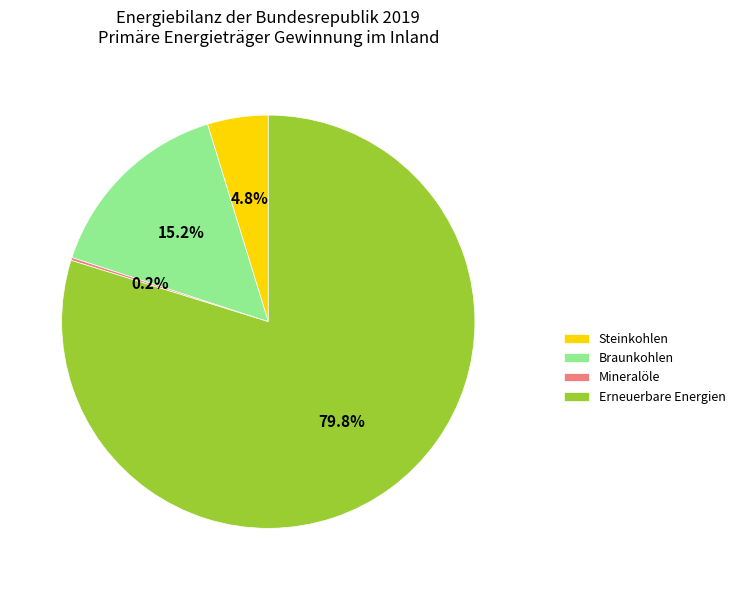

Does any single category account for the majority?

Yes